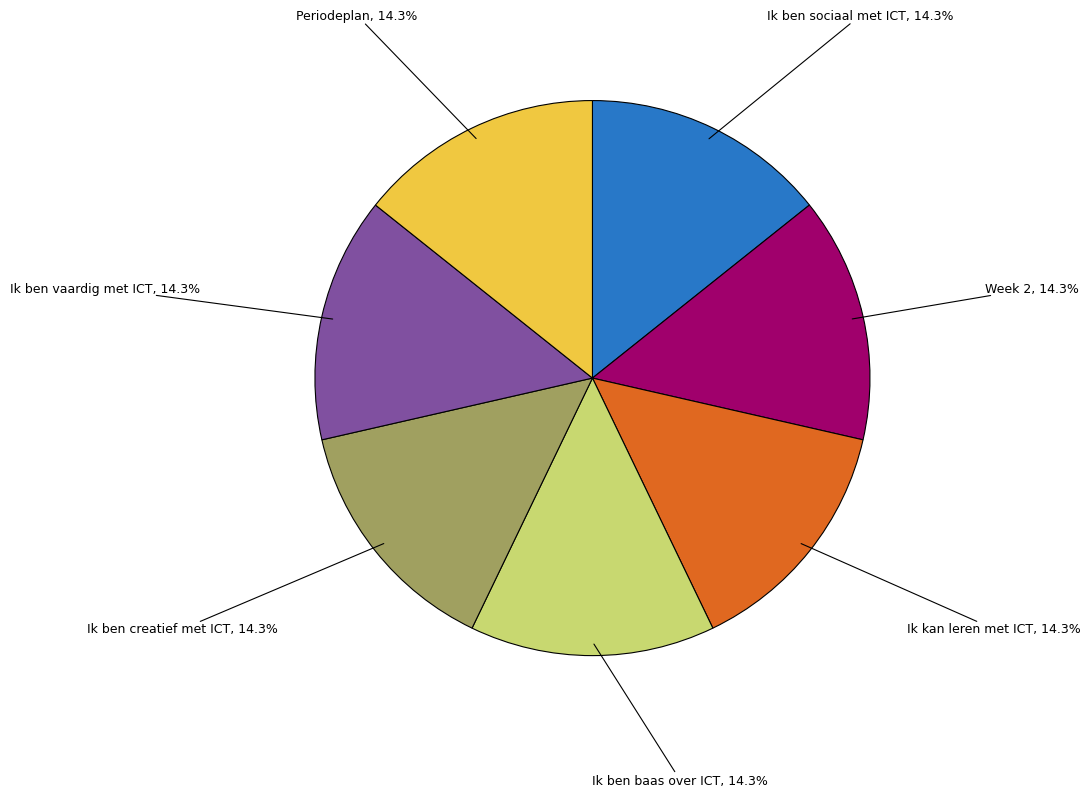

To the nearest percent, what is the average slice percentage?

14%